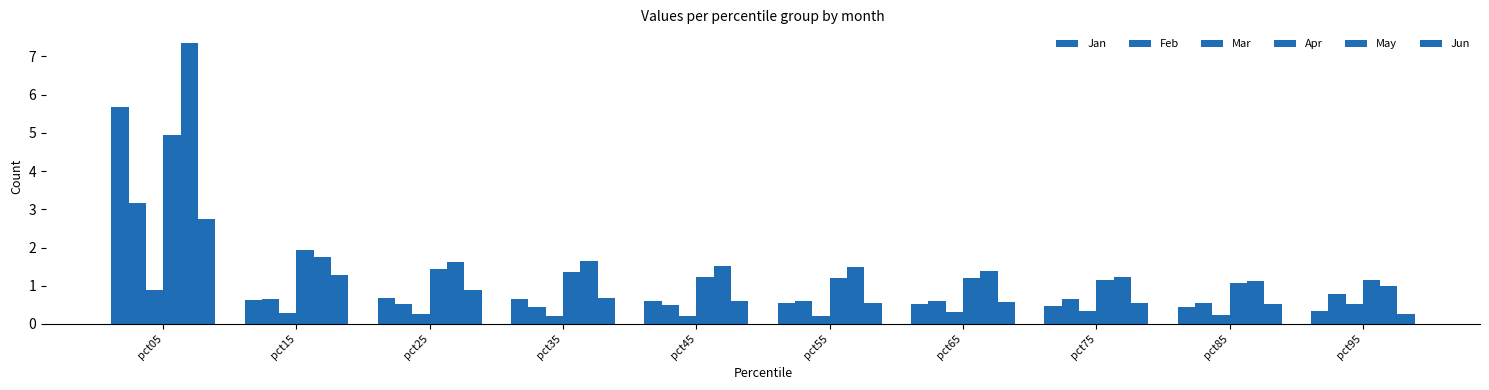

True or false: Jan has a value of 0.3 at pct95.

True